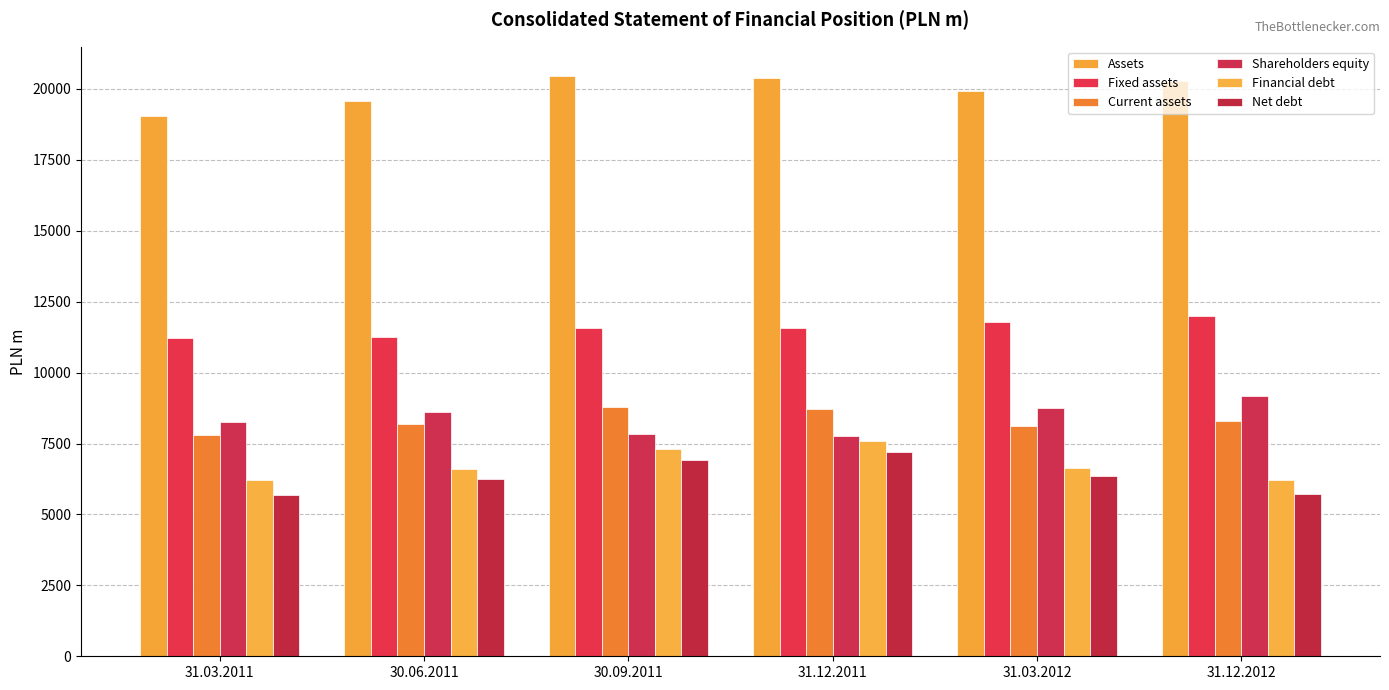

What are all the series names shown in the legend?

Assets, Fixed assets, Current assets, Shareholders equity, Financial debt, Net debt